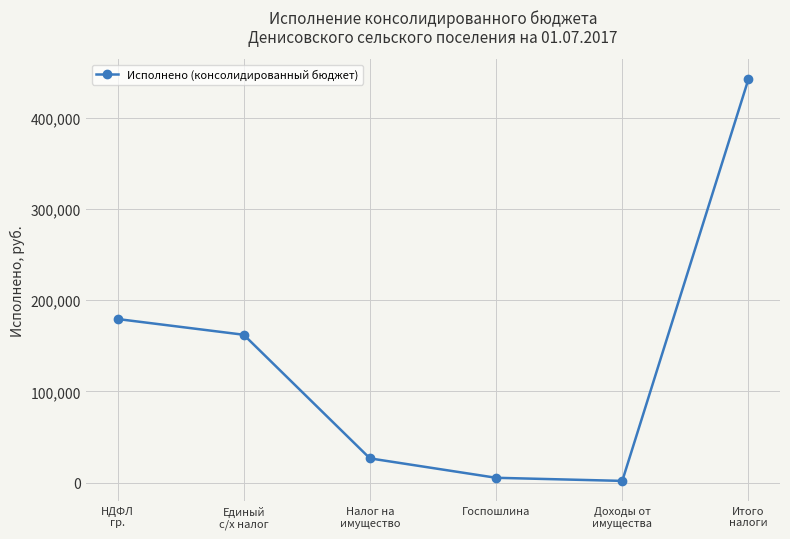

Reading left to right, transcribe all the data shown in this chart.

179317.9	162074.6	26622.2	5350.0	1936.8	442242.7